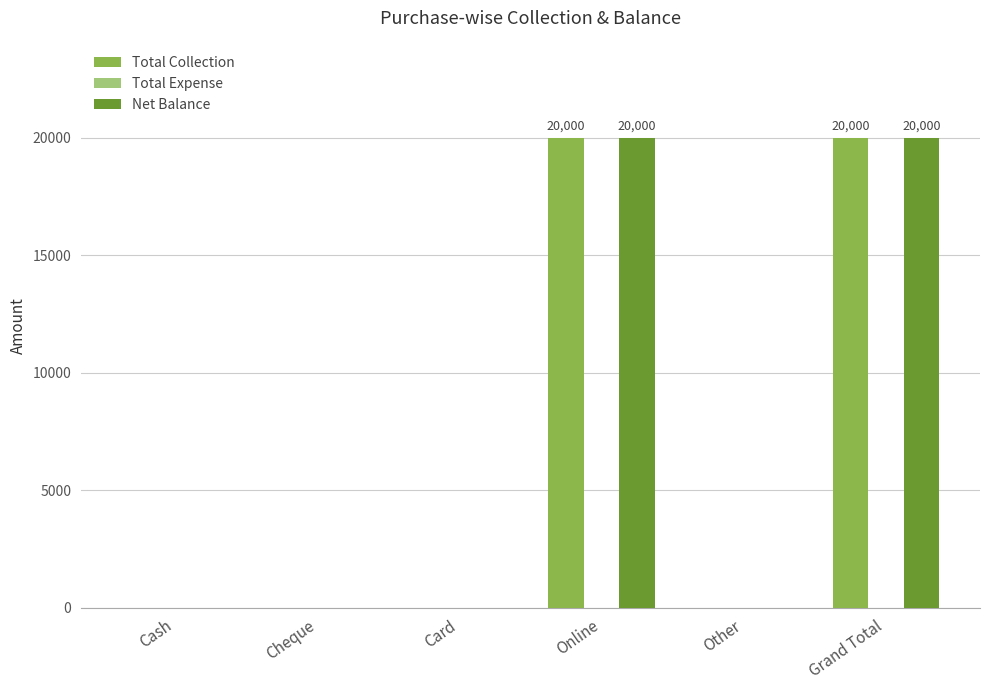

The value of Net Balance at Card is 0. True or false?

True